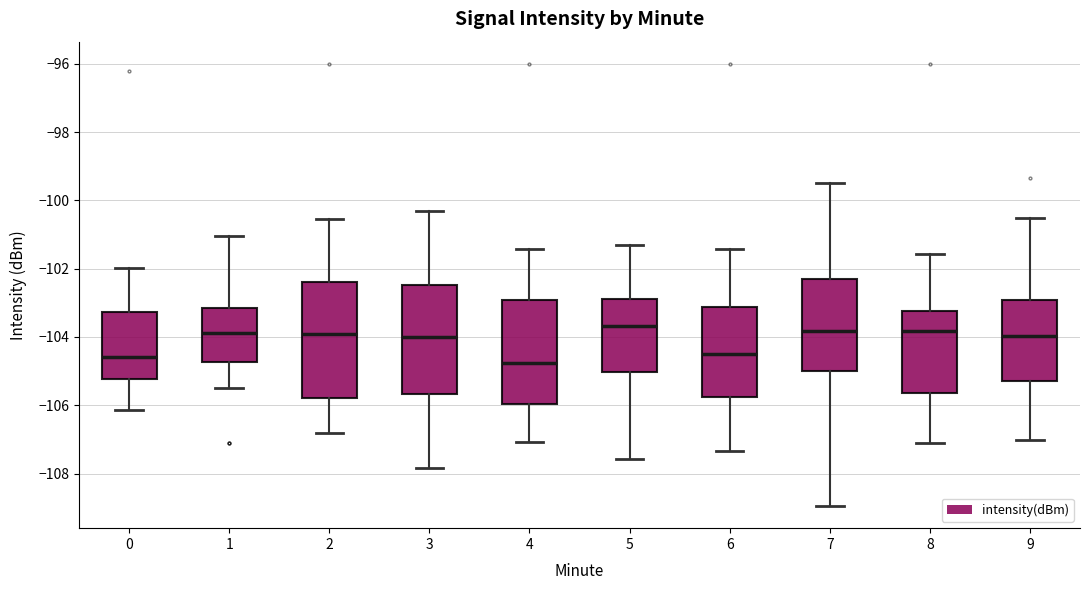

Where does the upper whisker of the box at x = 6 end on the y-axis? The values are not printed on the chart, so give them approximately, as read against the axis.

-101.4